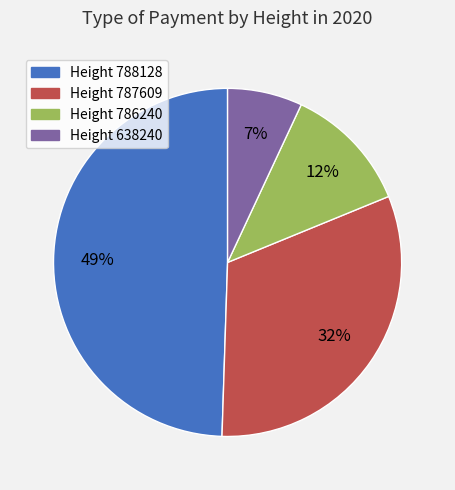

True or false: Height 786240 accounts for 19% of the total.

False